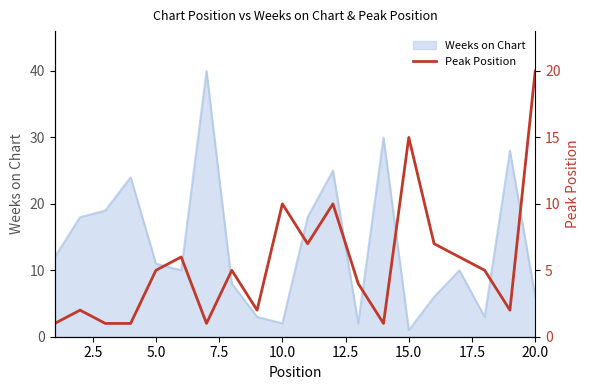

What is the difference between the second highest and minimum values?

14